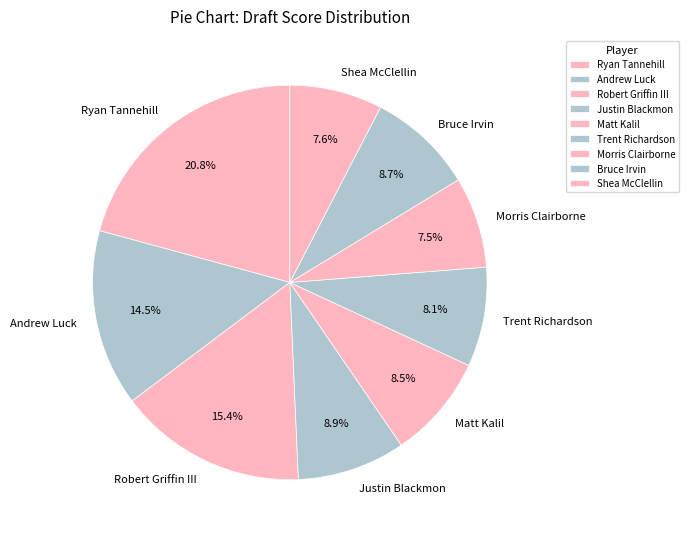

To the nearest percent, what percentage of the pie is Shea McClellin?

8%